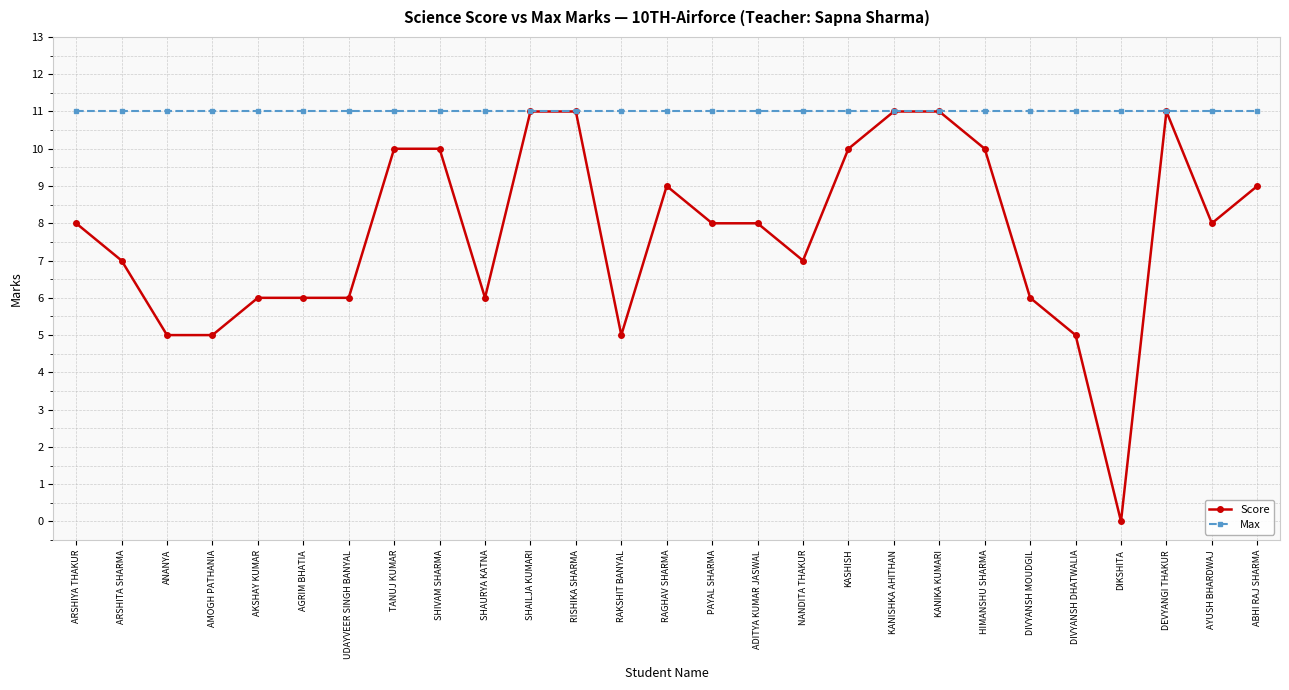

Read the Score value at ARSHIYA THAKUR, to the nearest 5.

10